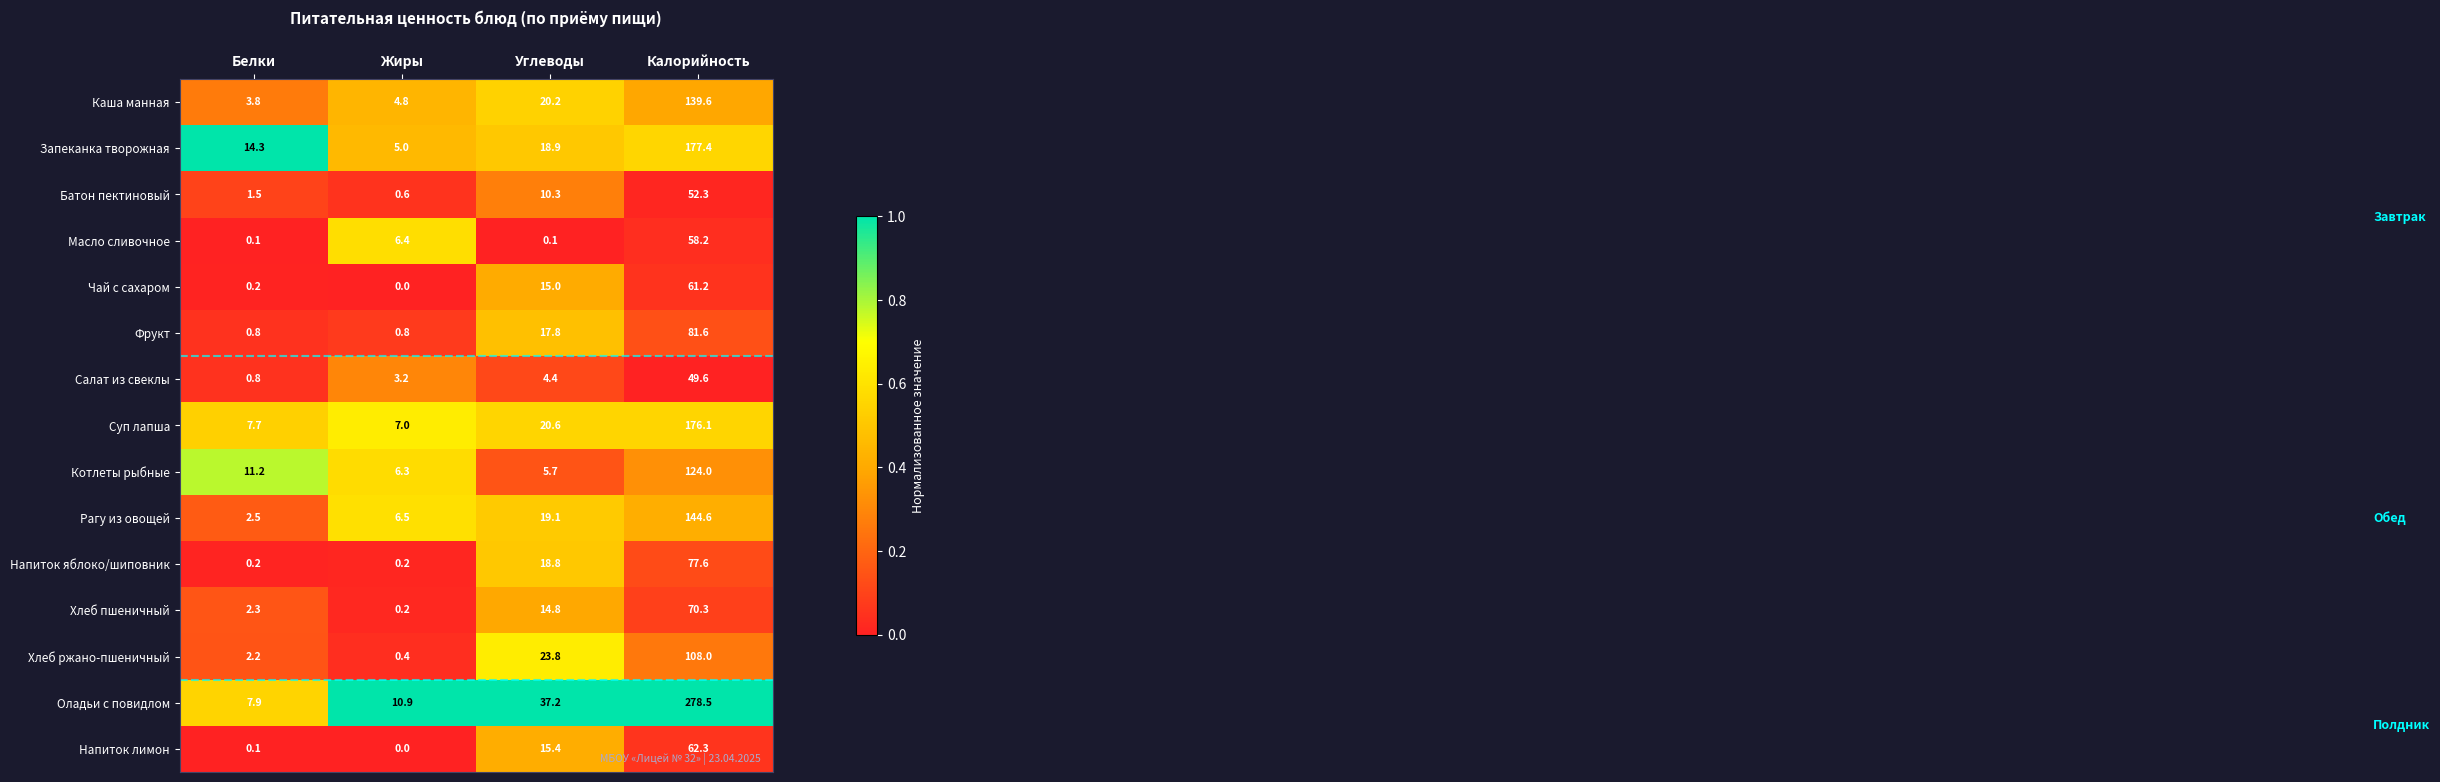

Which category has the highest value in the Напиток яблоко/шиповник series?

Калорийность